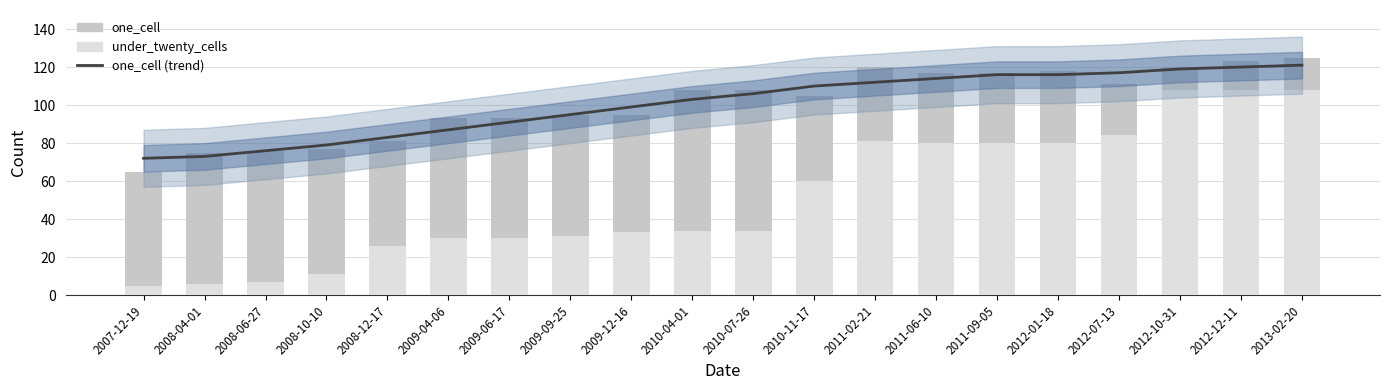

Which series has the largest total across all categories?

one_cell